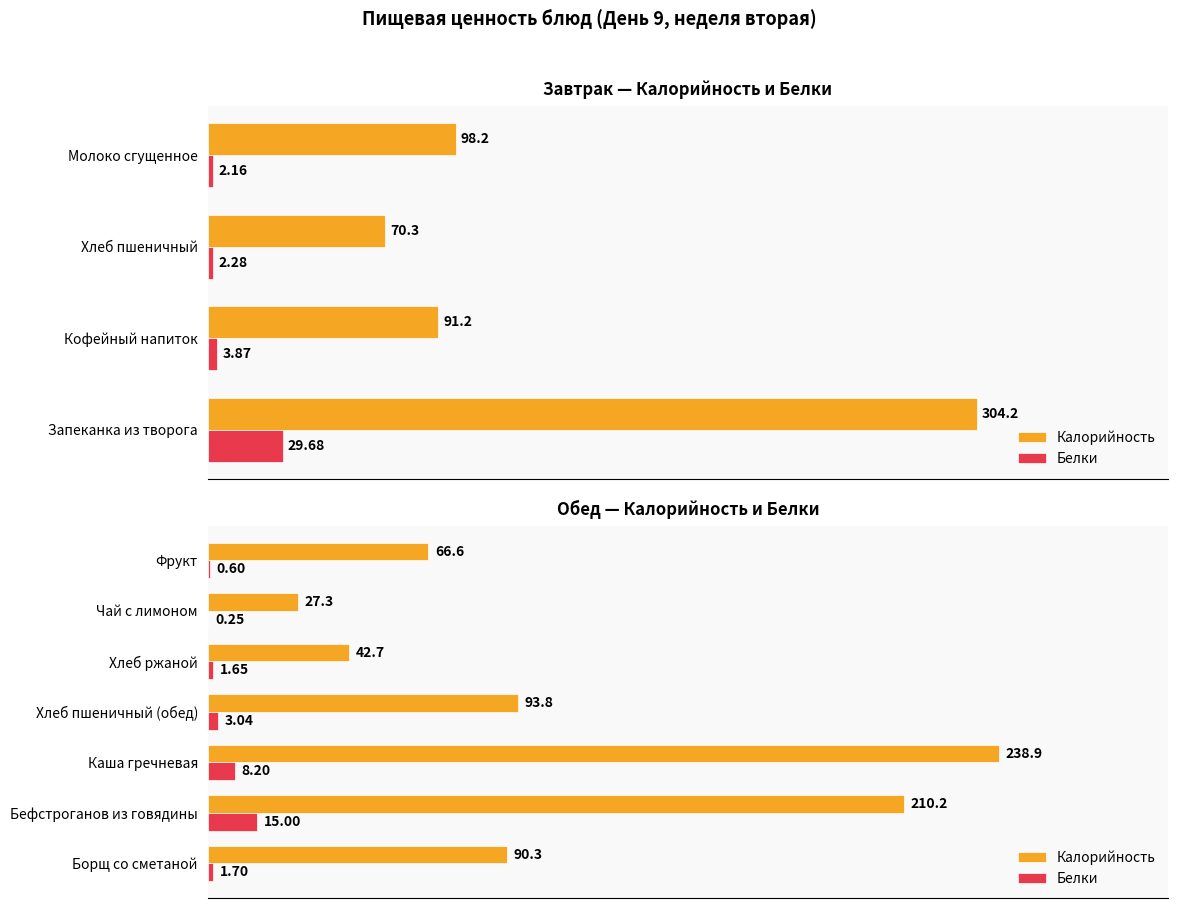

Which series changed the most between Бефстроганов из говядины and Фрукт?

Калорийность